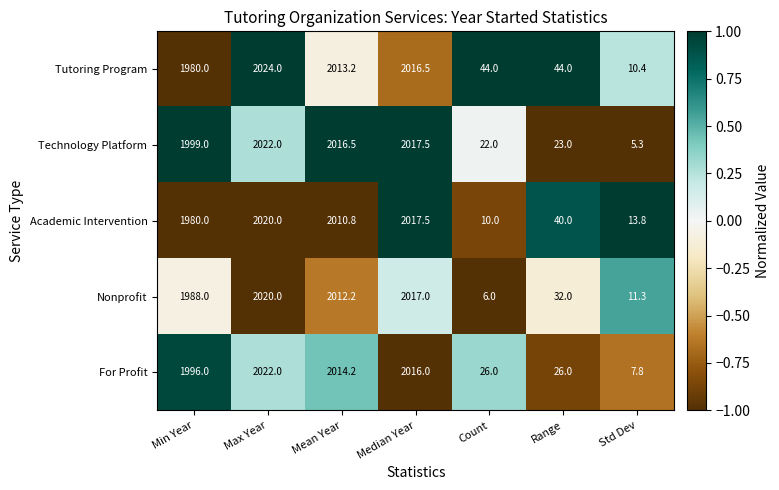

At how many categories does at least one series exceed 1998?

4